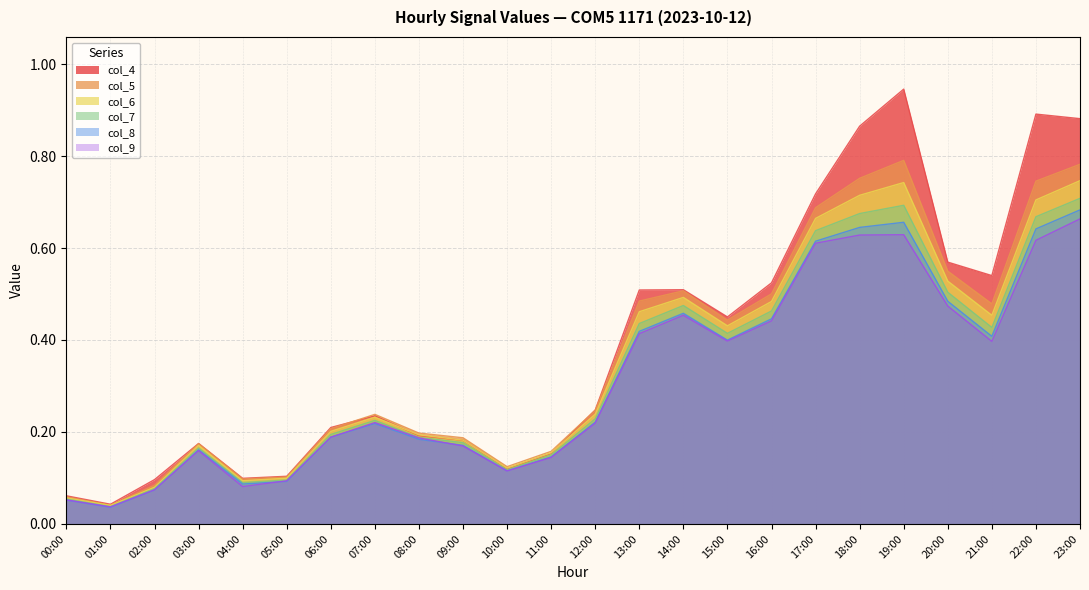

True or false: col_5 and col_6 cross at least once.

False